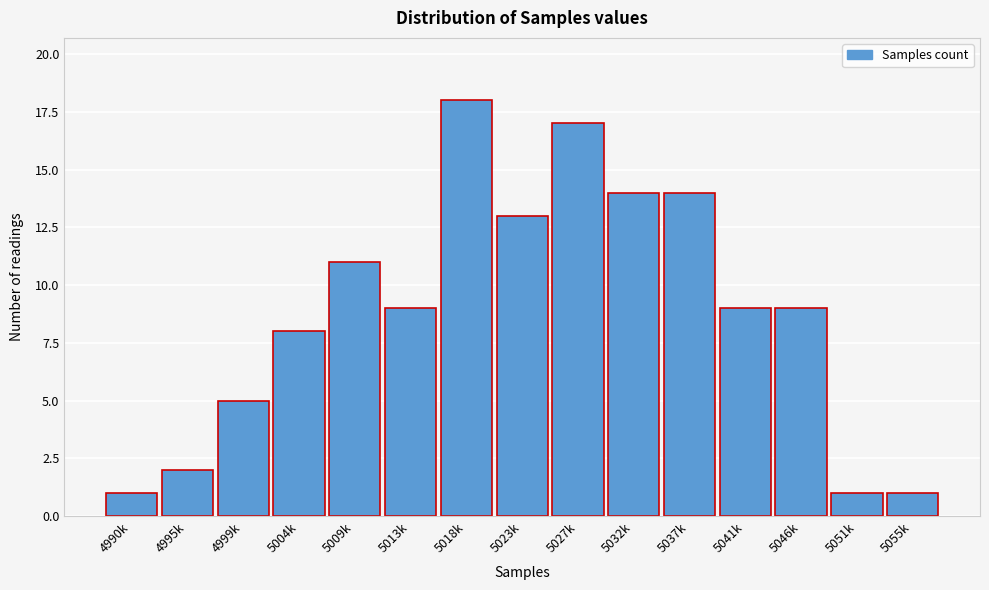

Reading left to right, extract all data points from this chart.

4990k=1	4995k=2	4999k=5	5004k=8	5009k=11	5013k=9	5018k=18	5023k=13	5027k=17	5032k=14	5037k=14	5041k=9	5046k=9	5051k=1	5055k=1